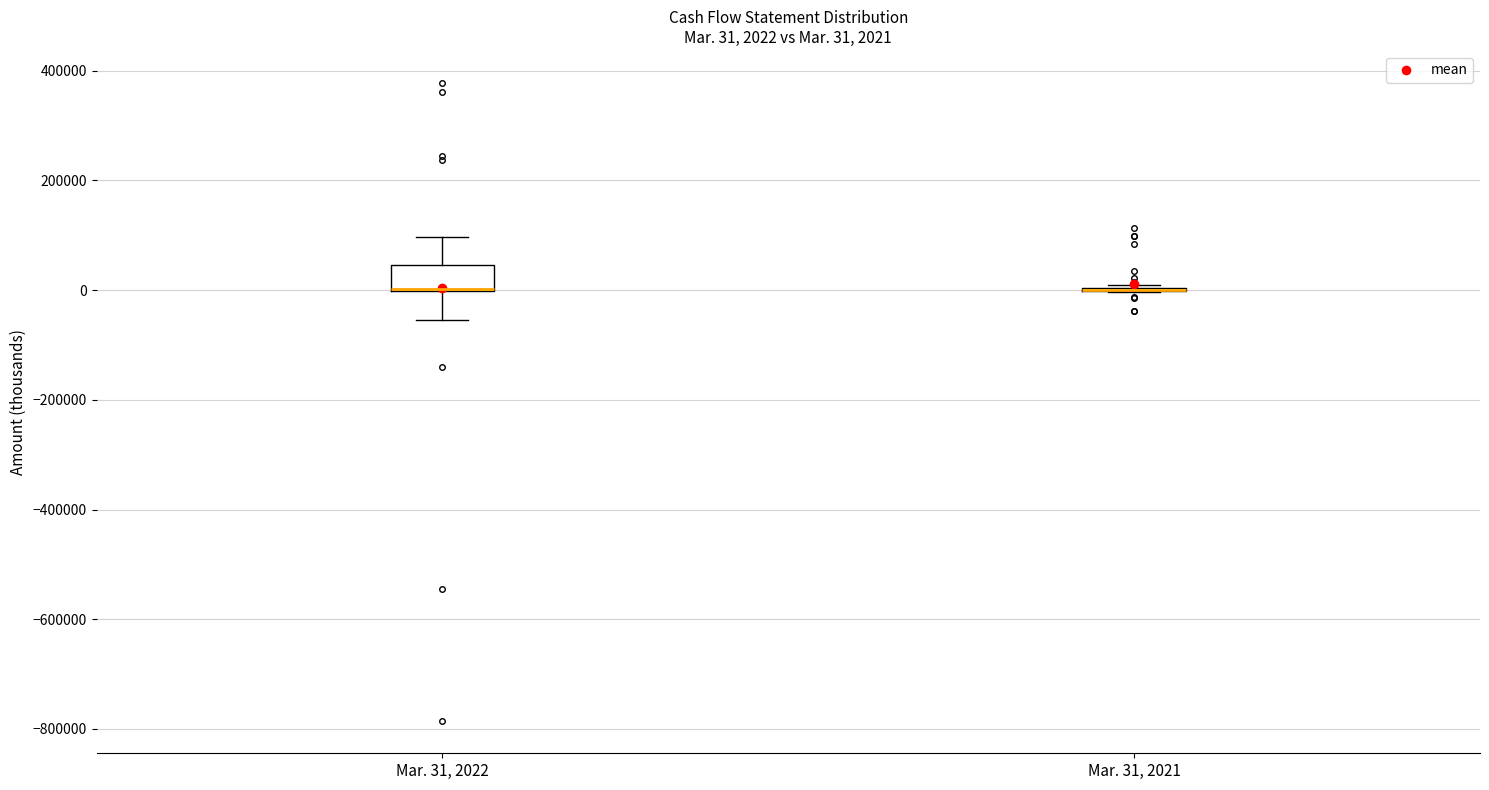

Comparing the boxes themselves (not the whiskers), which one is the tallest?

Mar. 31, 2022